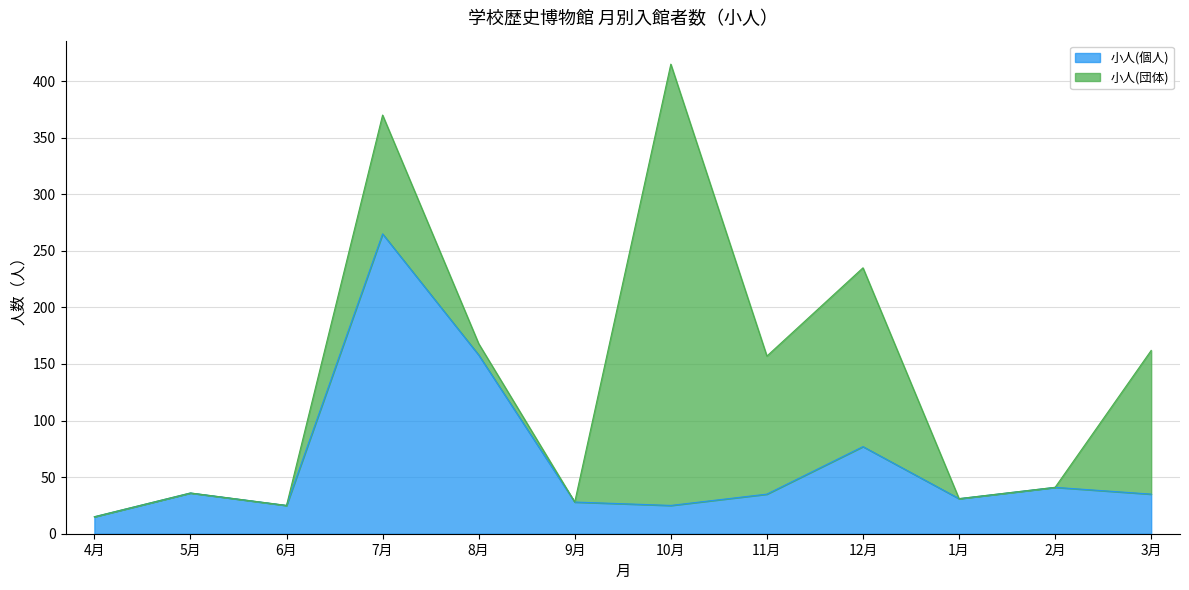

Reading left to right, what are all the values shown in this chart?

4月=15	5月=36	6月=25	7月=265	8月=158	9月=28	10月=25	11月=35	12月=77	1月=31	2月=41	3月=35